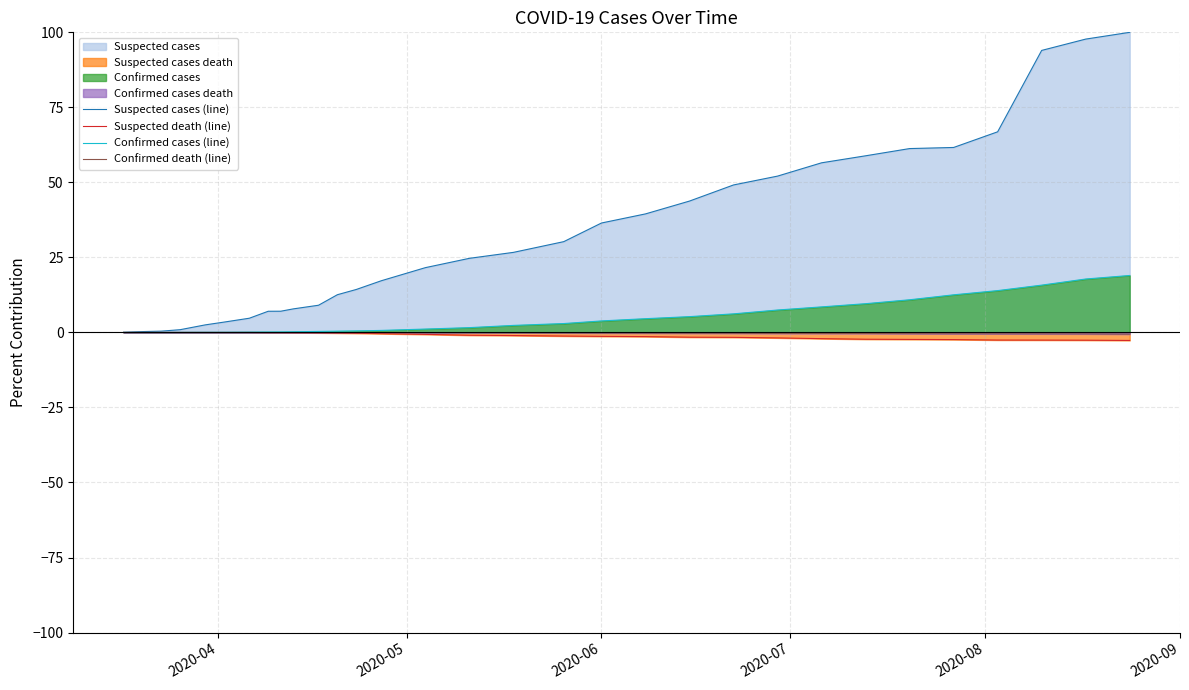

What is the maximum value shown in the chart?

100.0